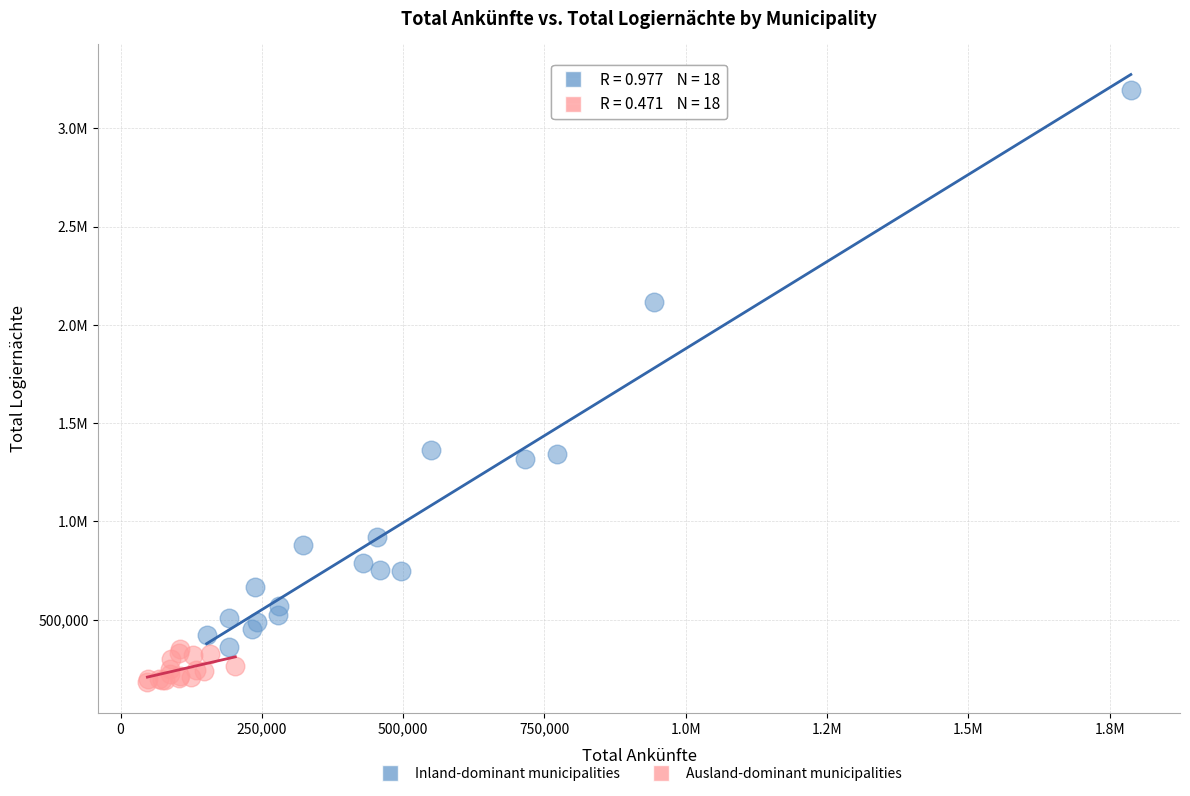

What are all the series names shown in the legend?

Inland-dominant municipalities, Ausland-dominant municipalities